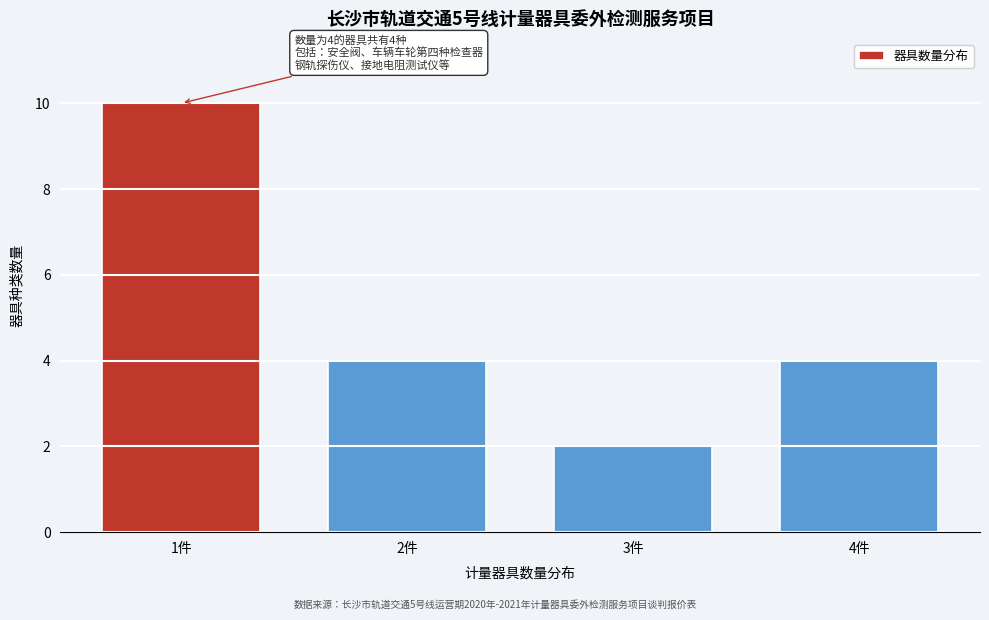

Reading left to right, list all the values displayed in this chart.

1件=10	2件=4	3件=2	4件=4